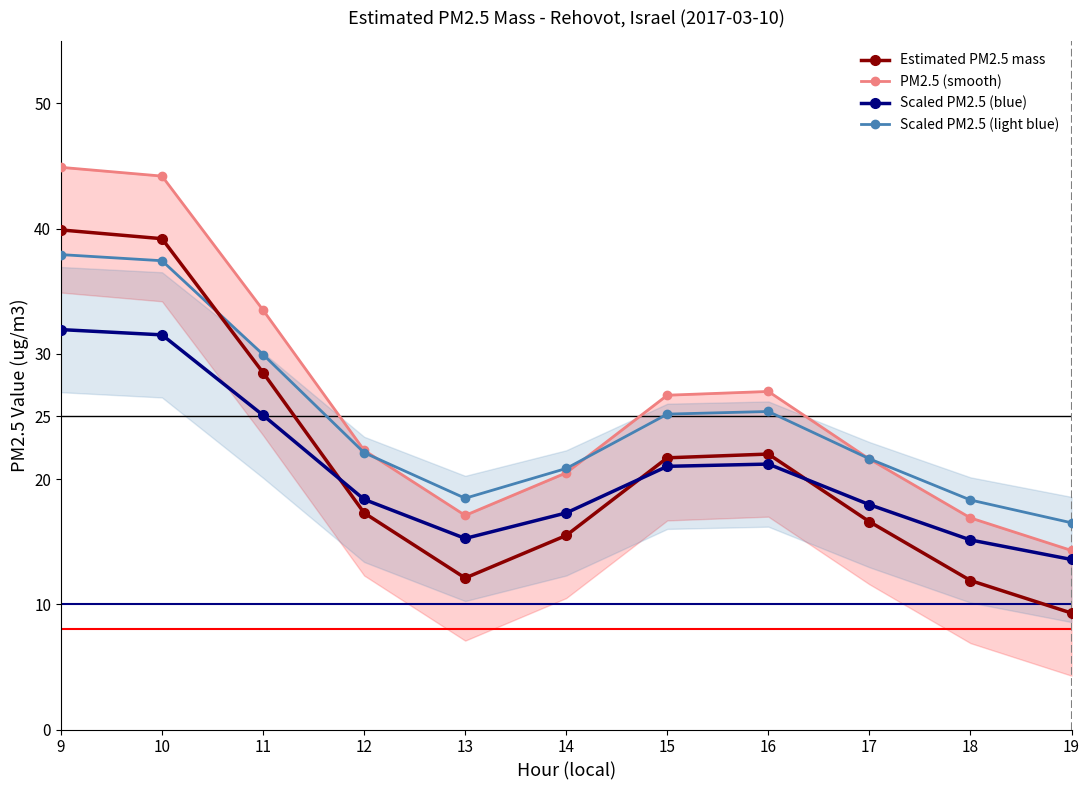

How many interior local valleys does the Estimated PM2.5 mass series have?

1